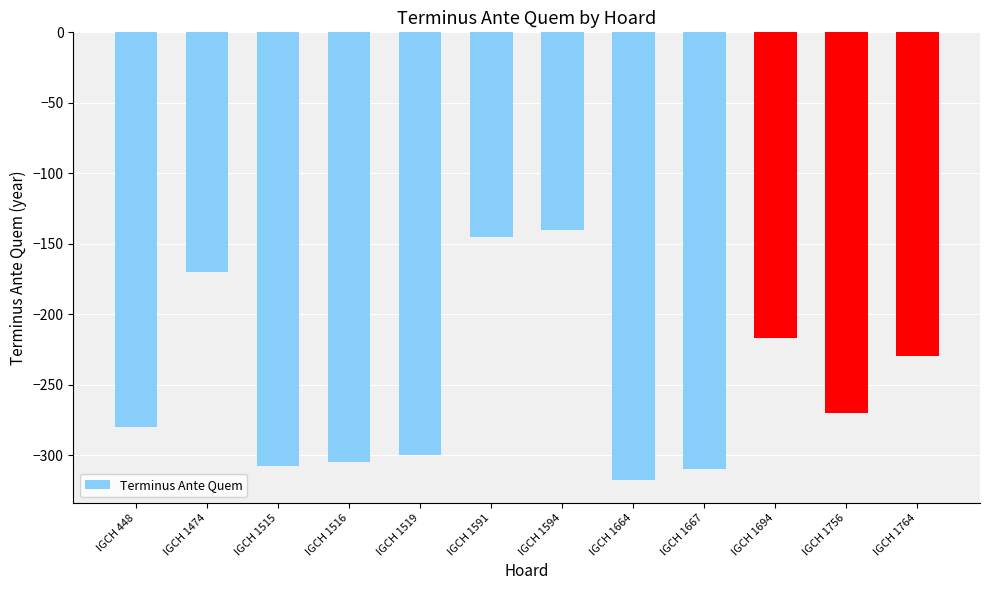

The value at IGCH 448 is -280. True or false?

True